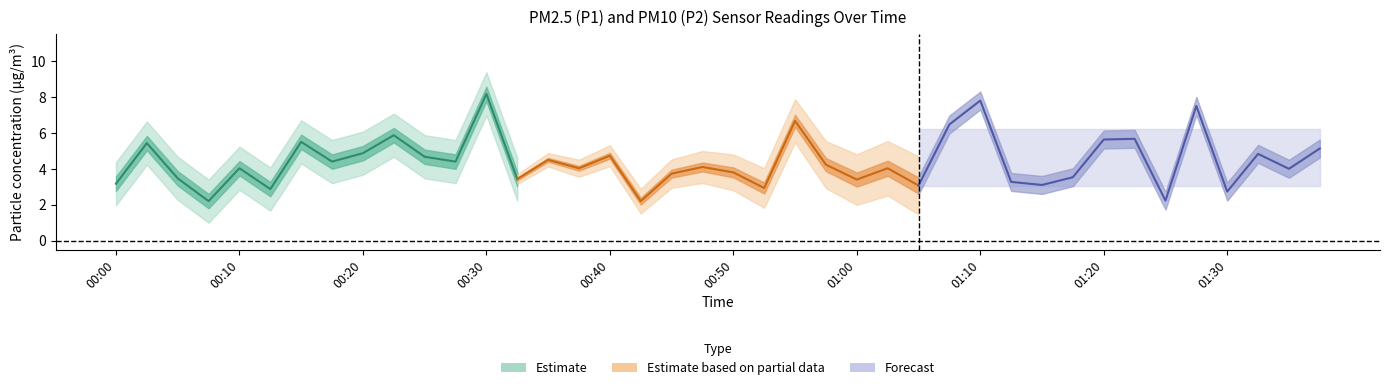

Where is P1 nearest to the value 5?

00:20